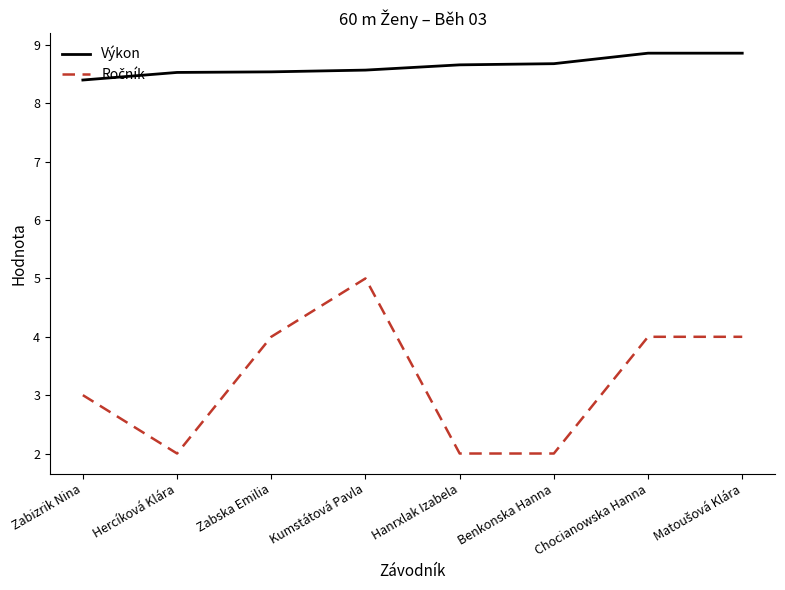

The Výkon series shows 12.6 at Hanrxlak Izabela. True or false?

False